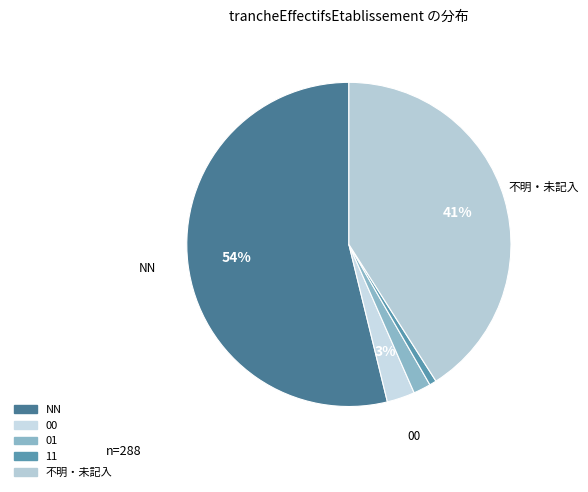

Count the number of slices in the pie.

5